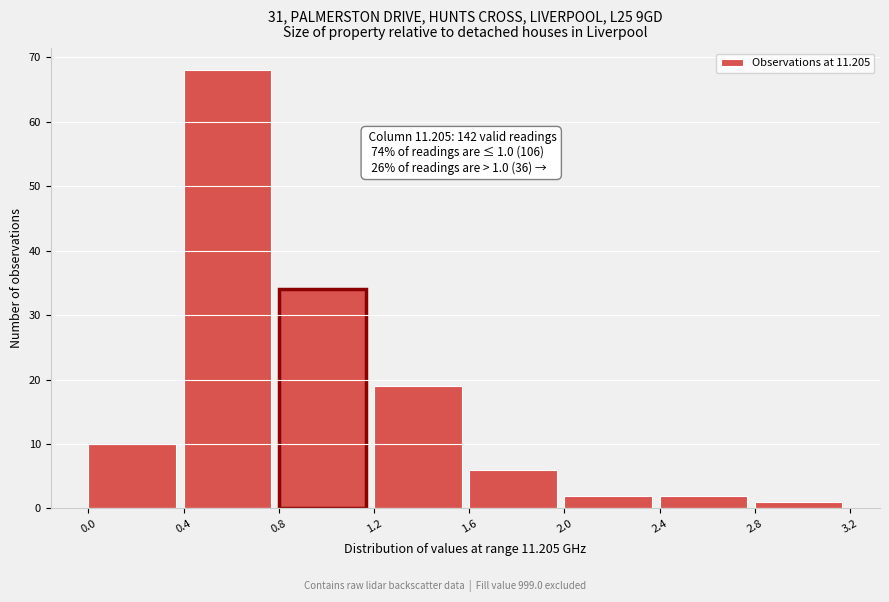

Over which range of the x-axis is the bar tallest?

0.4 to 0.8